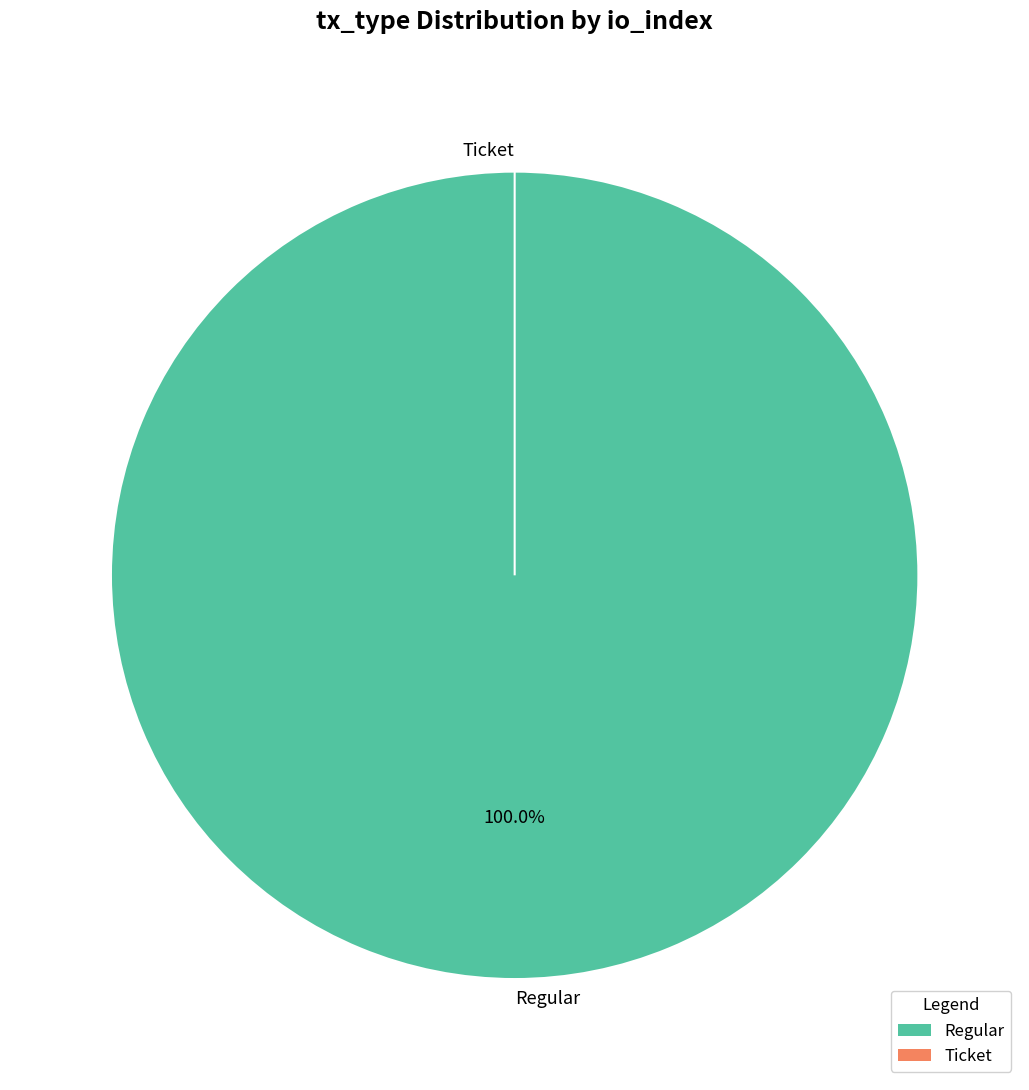

To the nearest percent, what portion does Regular represent?

100%